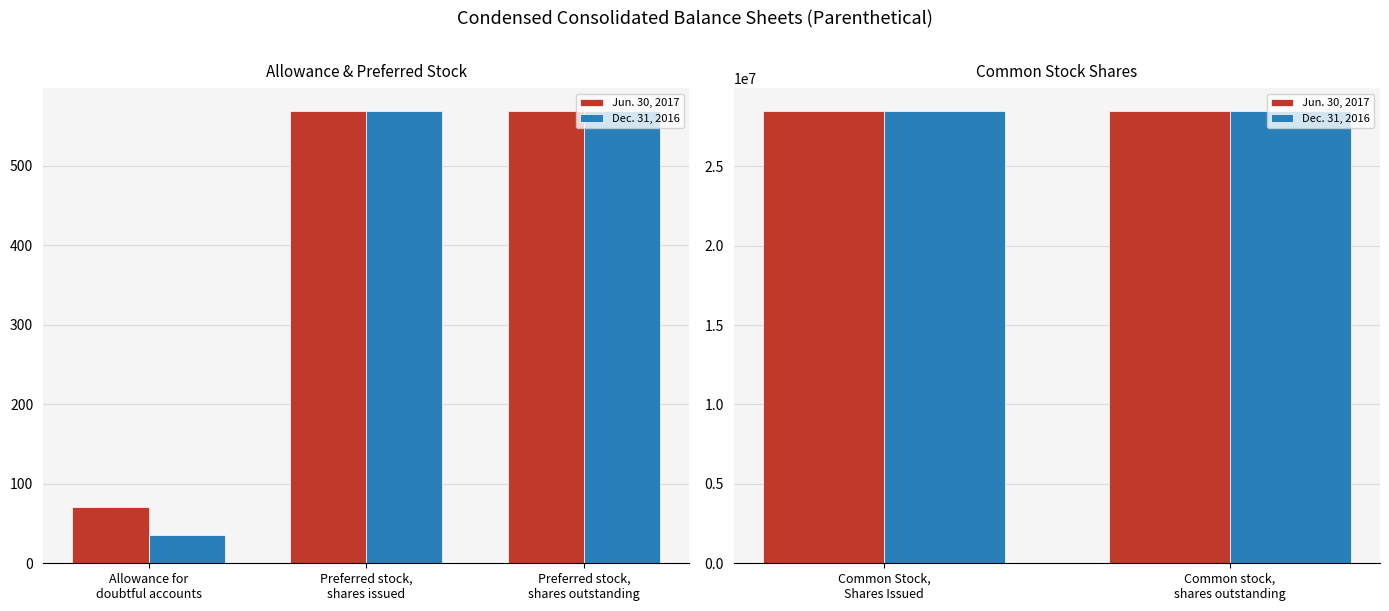

Which series has the widest spread of values?

Jun. 30, 2017